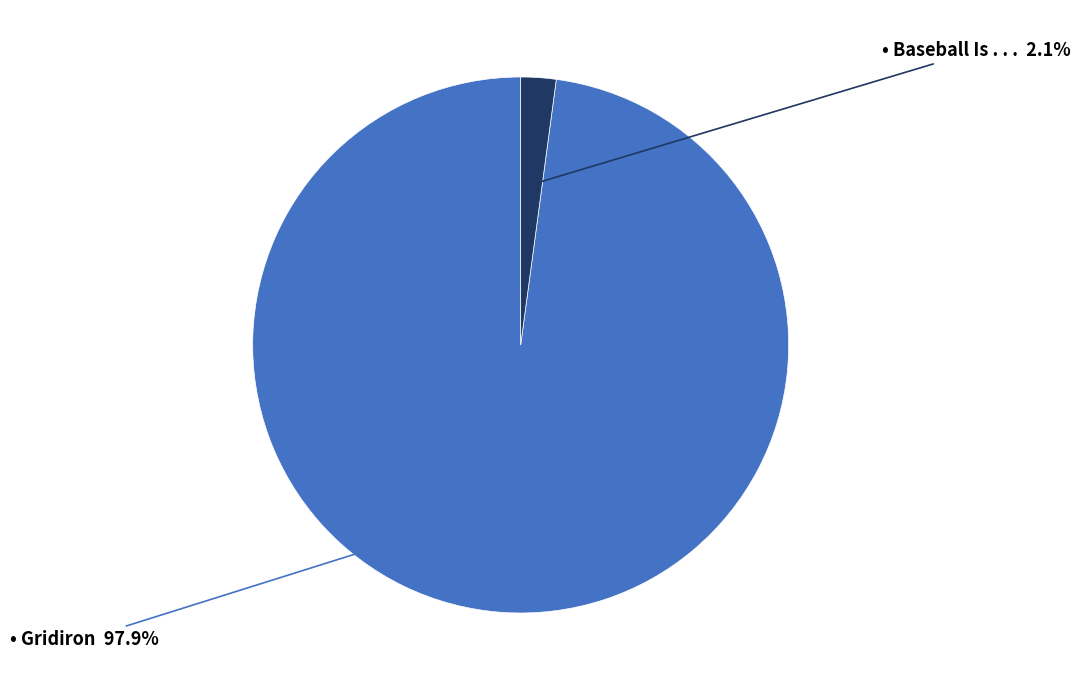

How many segments does this pie chart have?

2